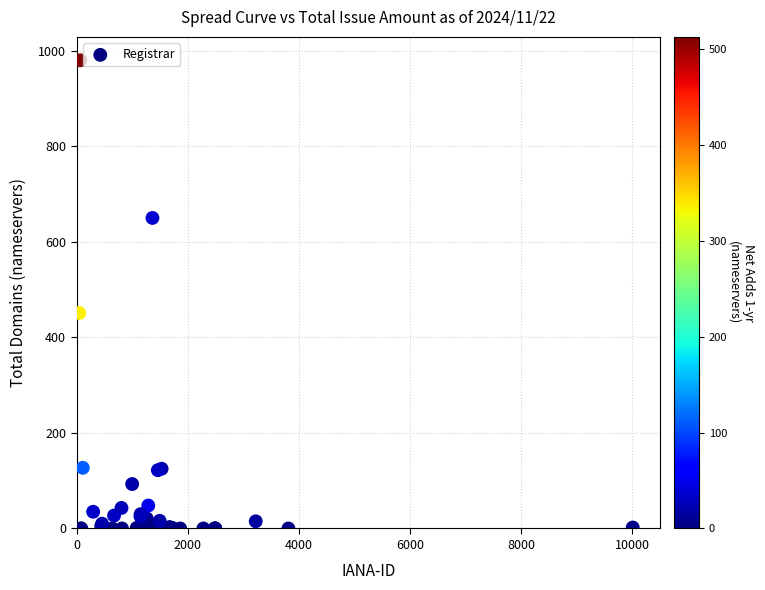

What Y value in the scatter plot is closest to 490?

451